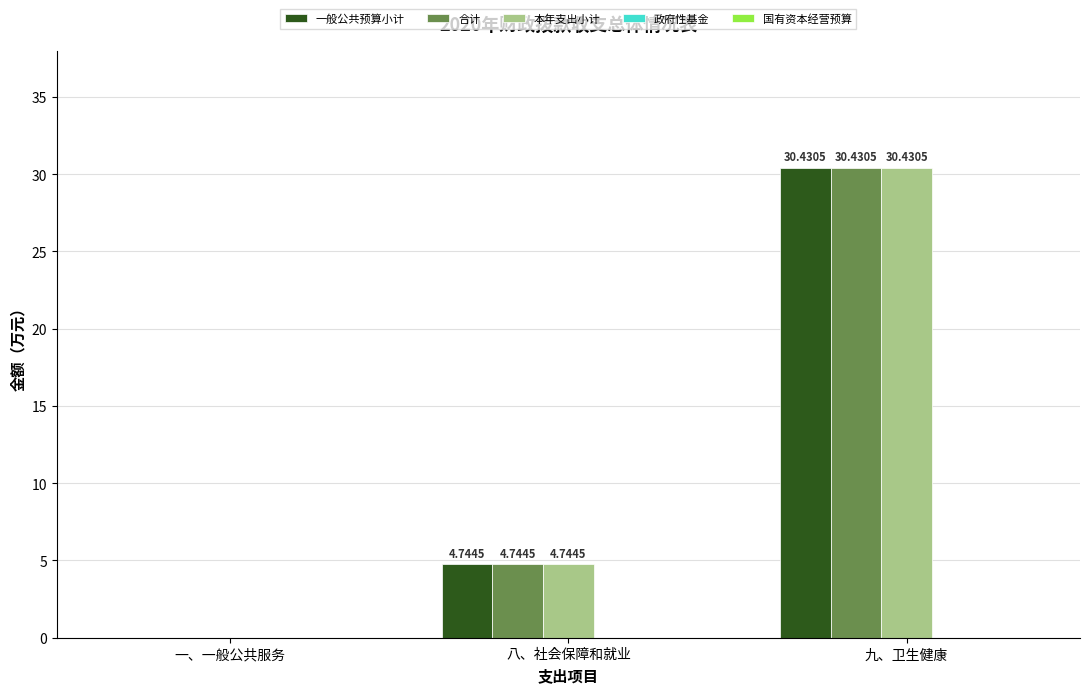

What is the sum of all 一般公共预算小计 values?

35.2